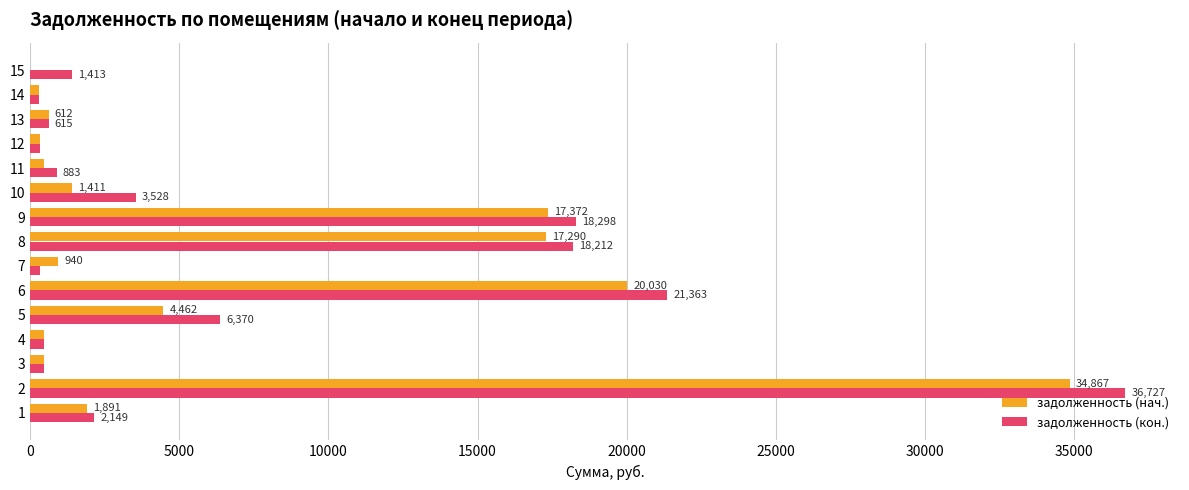

Is the value of задолженность (кон.) at 13 greater than the value of задолженность (нач.) at 9?

No